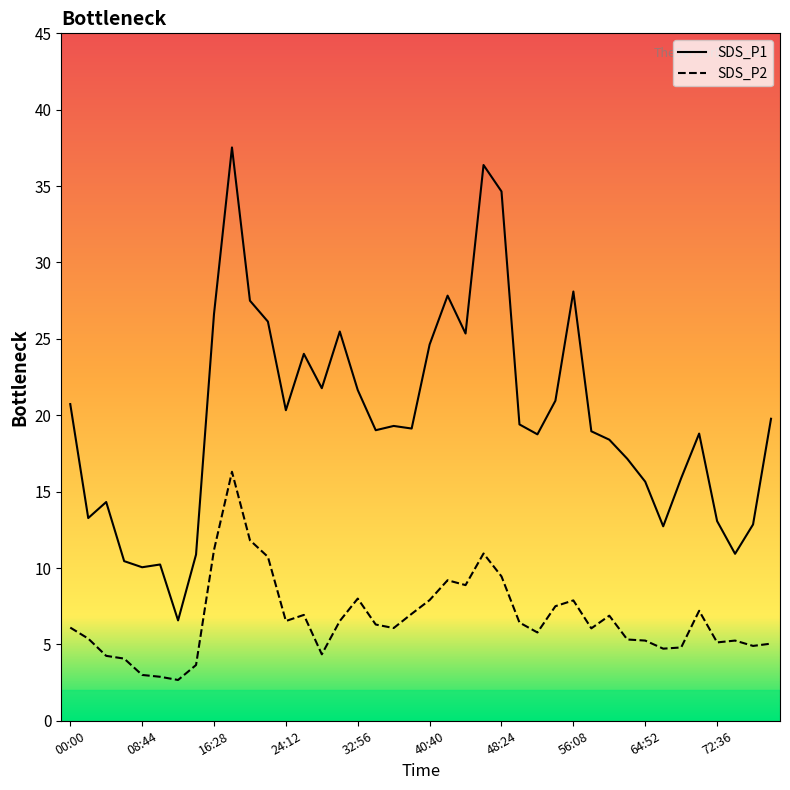

In SDS_P2, how many points are higher than both neighbors (excluding endpoints)?

9